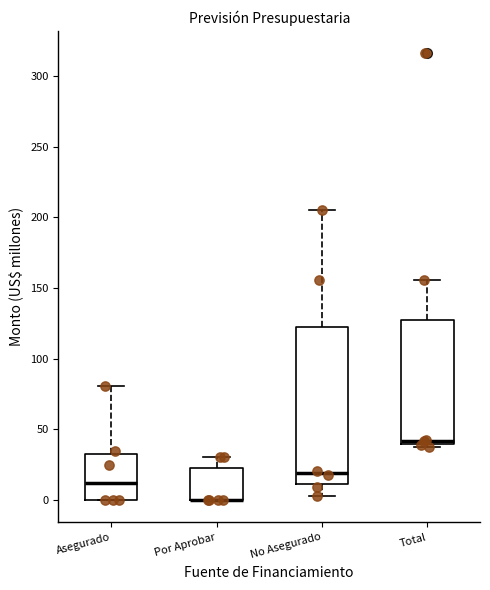

Which box is the tallest, from its lower edge to its upper edge?

No Asegurado